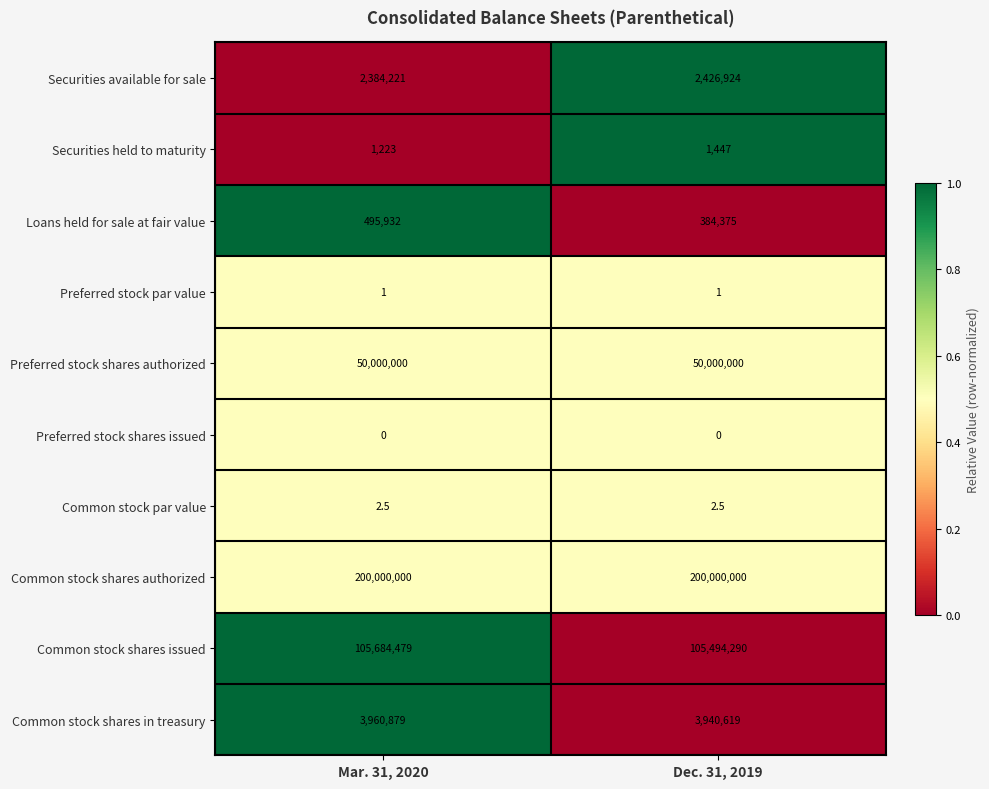

Which series has the widest spread of values?

Common stock shares issued